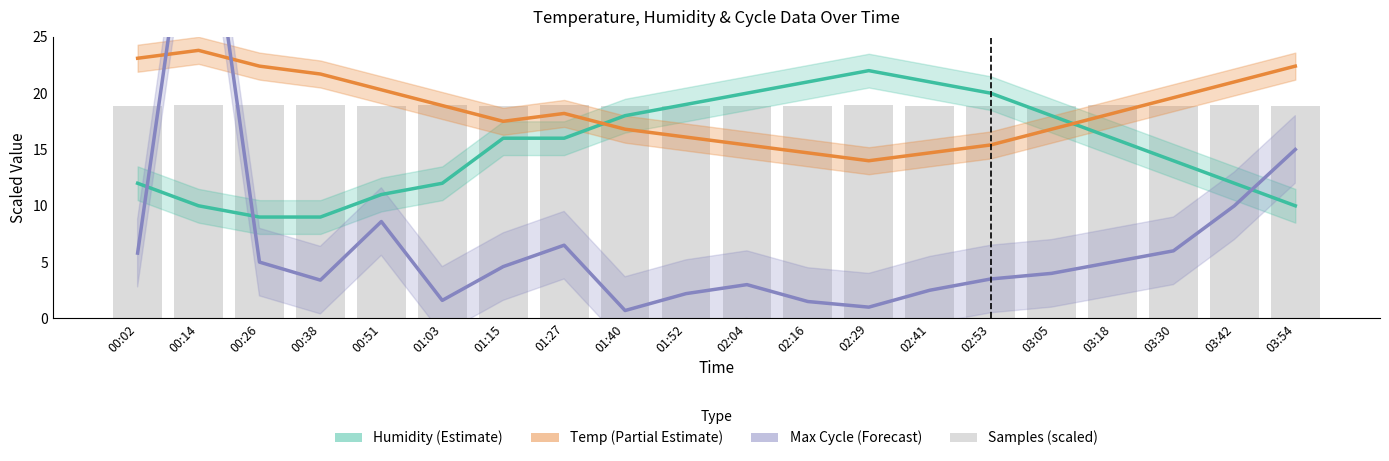

Reading left to right, transcribe all the data shown in this chart.

Humidity (Estimate): 12.0	10.0	9.0	9.0	11.0	12.0	16.0	16.0	18.0	19.0	20.0	21.0	22.0	21.0	20.0	18.0	16.0	14.0	12.0	10.0
Temp (Partial Estimate): 23.1	23.8	22.4	21.7	20.3	18.9	17.5	18.2	16.8	16.1	15.4	14.7	14.0	14.7	15.4	16.8	18.2	19.6	21.0	22.4
Max Cycle (Forecast): 5.8	43.6	5.0	3.4	8.6	1.6	4.6	6.5	0.7	2.2	3.0	1.5	1.0	2.5	3.5	4.0	5.0	6.0	10.0	15.0
Samples (scaled): 18.8	18.9	18.9	18.9	18.8	18.9	18.8	18.9	18.9	18.8	18.9	18.8	18.9	18.8	18.9	18.8	18.9	18.8	18.9	18.8